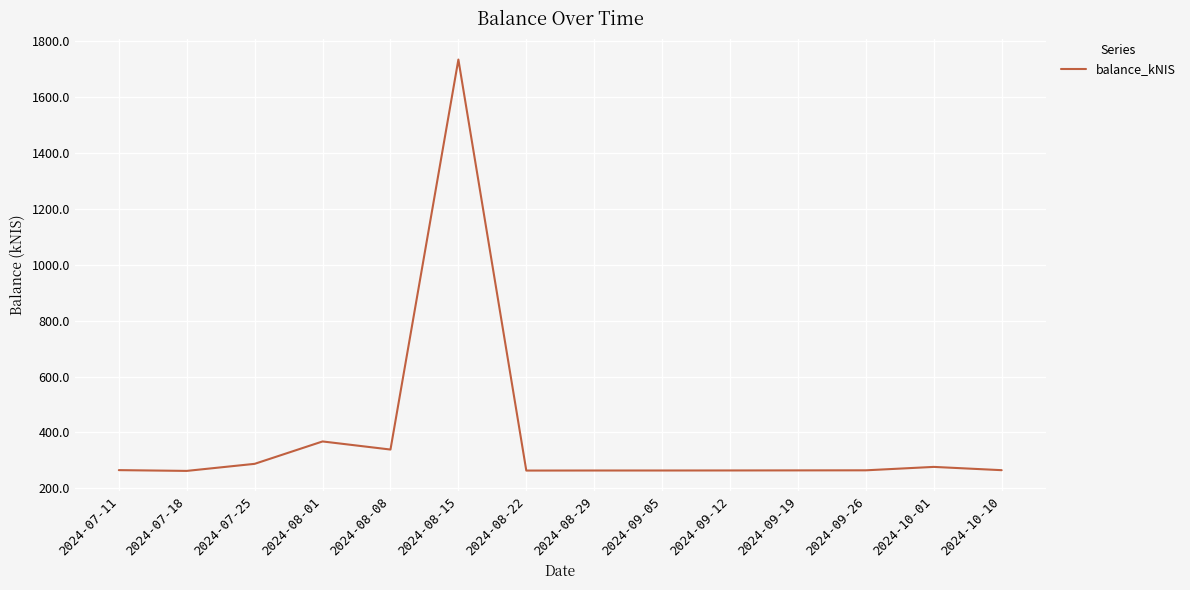

Where does the data first go above 264?

2024-07-11